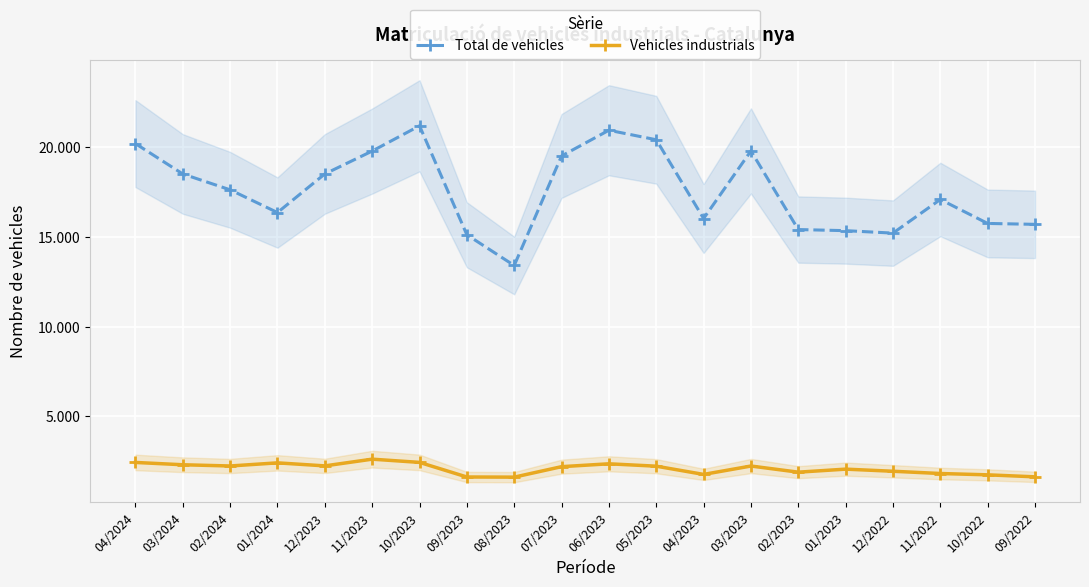

Reading right to left, extract all data points from this chart.

Total de vehicles: 09/2022=15709	10/2022=15759	11/2022=17097	12/2022=15219	01/2023=15356	02/2023=15418	03/2023=19809	04/2023=16035	05/2023=20432	06/2023=20963	07/2023=19527	08/2023=13411	09/2023=15126	10/2023=21211	11/2023=19800	12/2023=18523	01/2024=16368	02/2024=17637	03/2024=18522	04/2024=20217
Vehicles industrials: 09/2022=1610	10/2022=1722	11/2022=1796	12/2022=1922	01/2023=2040	02/2023=1871	03/2023=2214	04/2023=1746	05/2023=2205	06/2023=2338	07/2023=2178	08/2023=1593	09/2023=1601	10/2023=2417	11/2023=2597	12/2023=2222	01/2024=2391	02/2024=2216	03/2024=2285	04/2024=2414